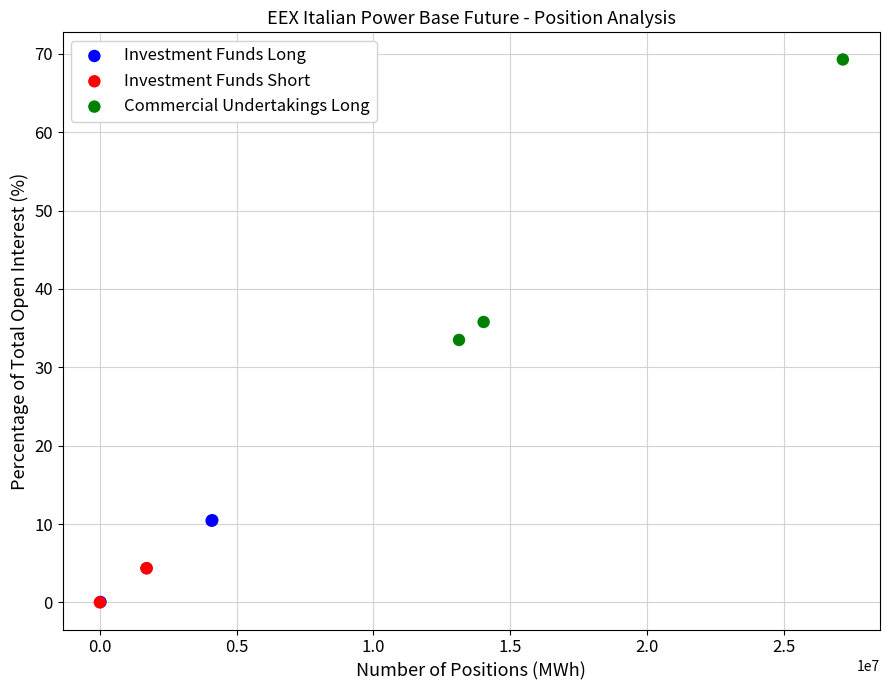

Which series has the largest Y range (max minus min)?

Commercial Undertakings Long